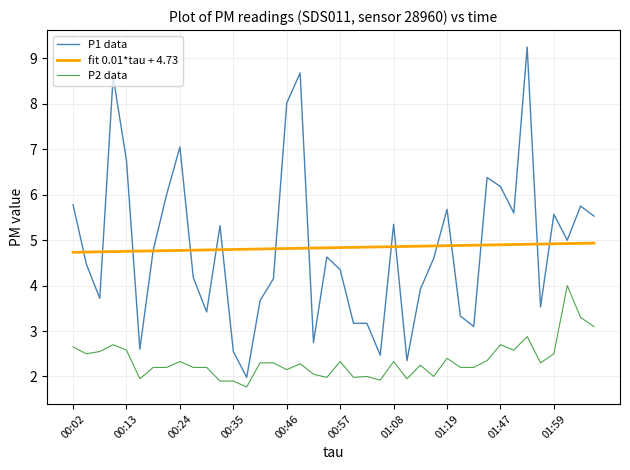

Rank the series by their maximum value, from lowest to highest.

P2 data, fit 0.01*tau + 4.73, P1 data